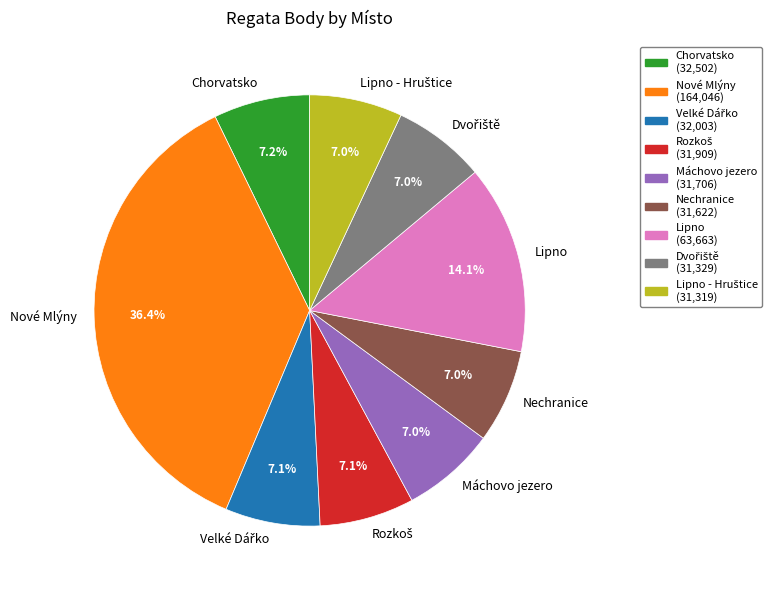

Which has a higher value, Máchovo jezero or Nové Mlýny?

Nové Mlýny